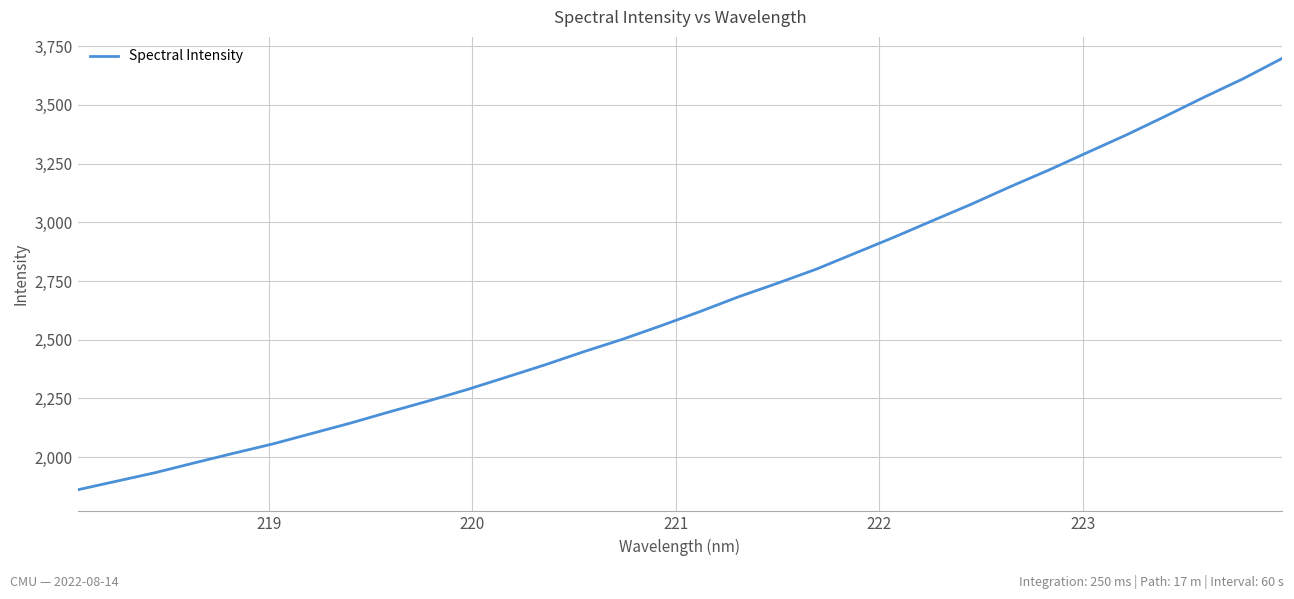

What is the average value?

2656.7